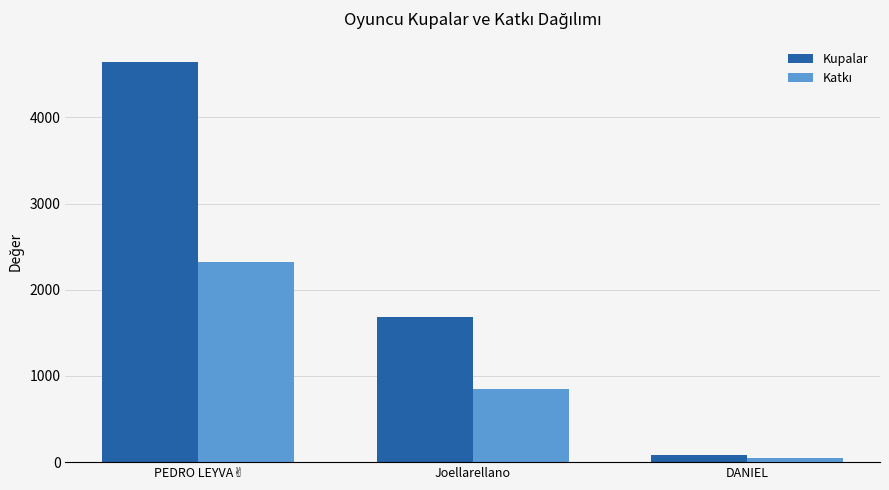

Which label corresponds to the smallest value in the chart?

DANIEL